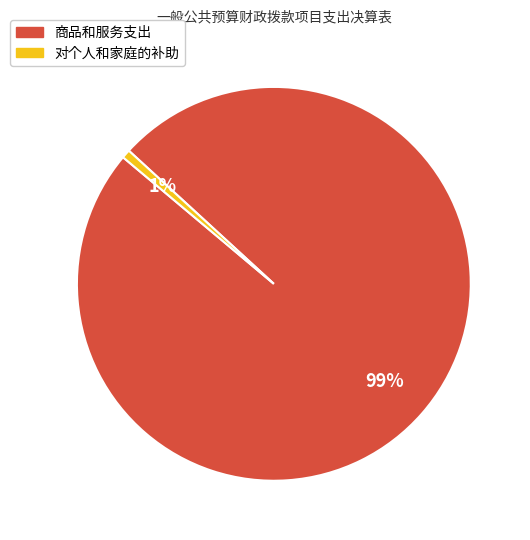

How many segments does this pie chart have?

2